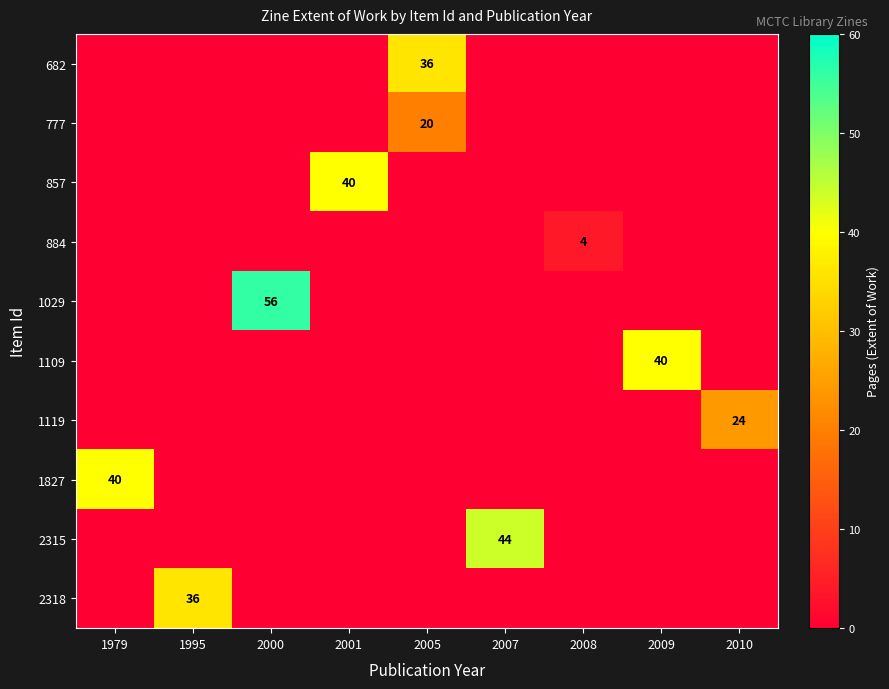

The value of 1119 at 2010 is 42. True or false?

False